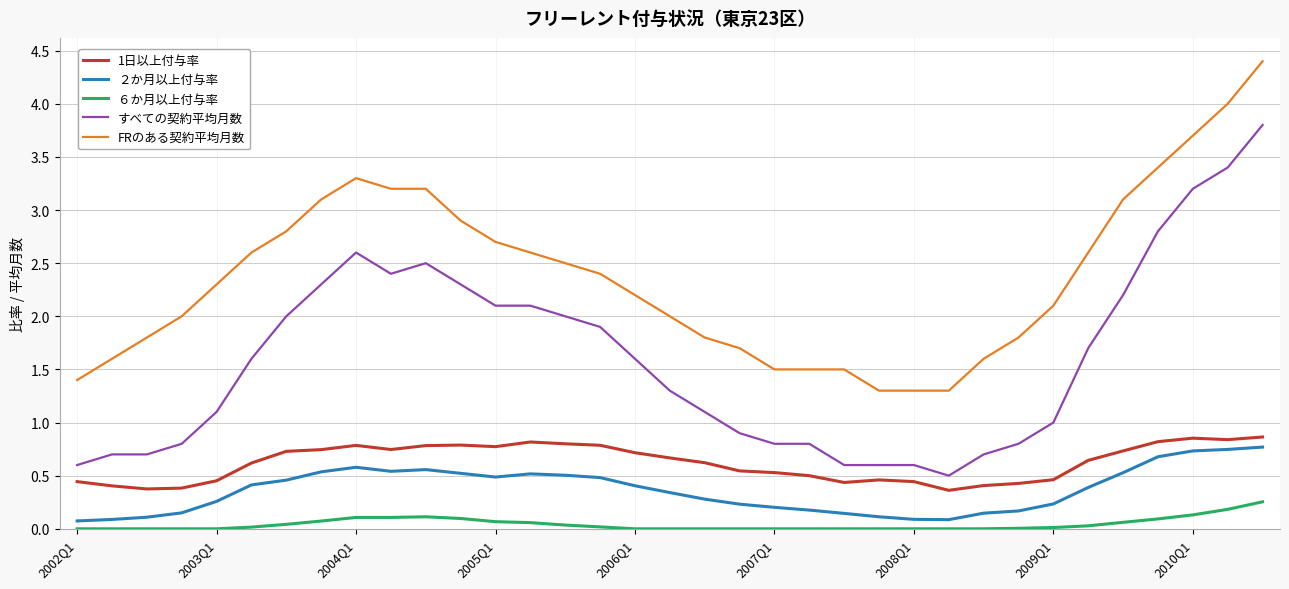

Which series has the largest total across all categories?

FRのある契約平均月数